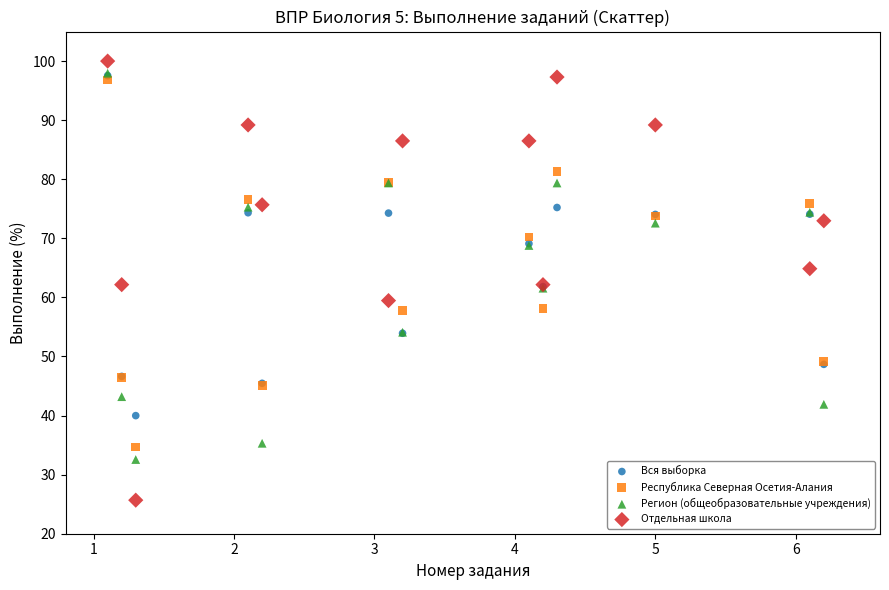

What are all the series names shown in the legend?

Вся выборка, Республика Северная Осетия-Алания, Регион (общеобразовательные учреждения), Отдельная школа